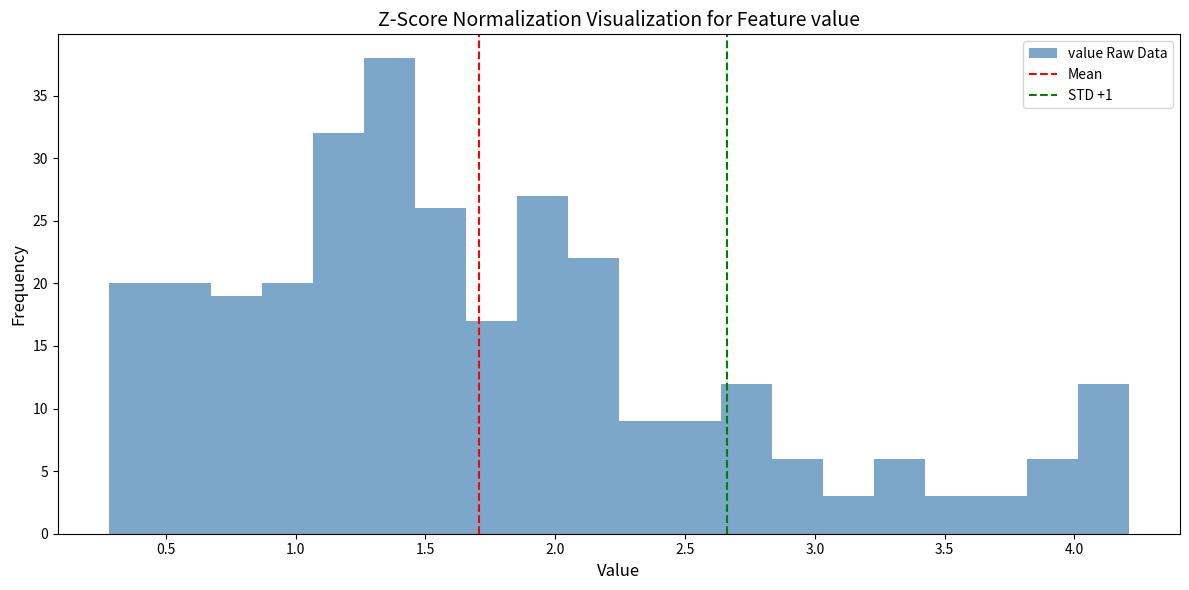

Read against the x-axis, roughly where is the centre of the tallest bar?

1.35